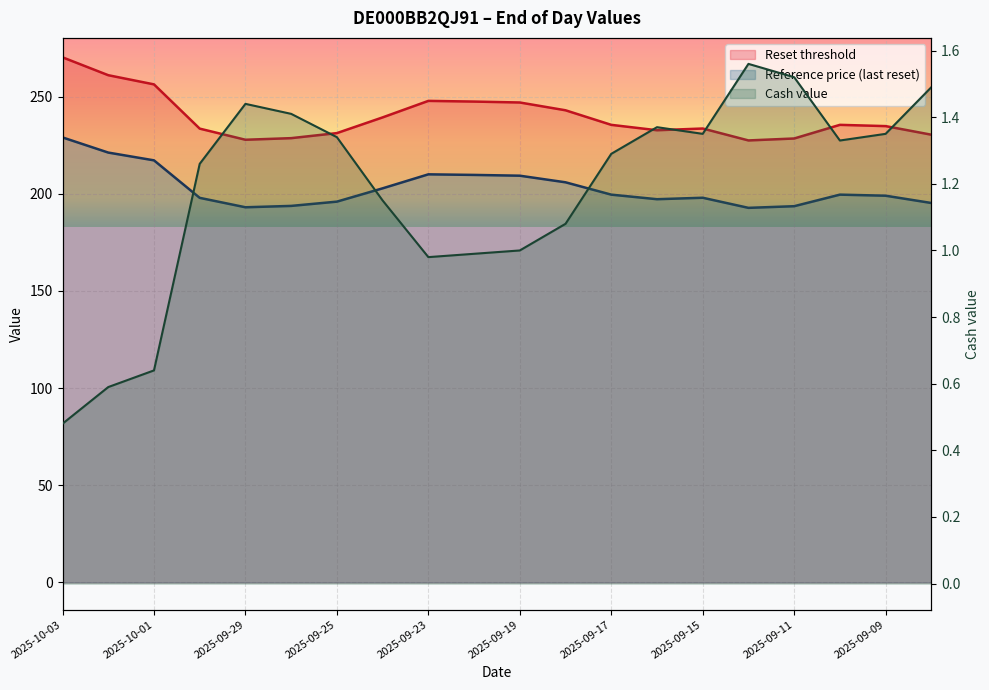

What value does the Reference price series have at 2025-09-11?

193.6